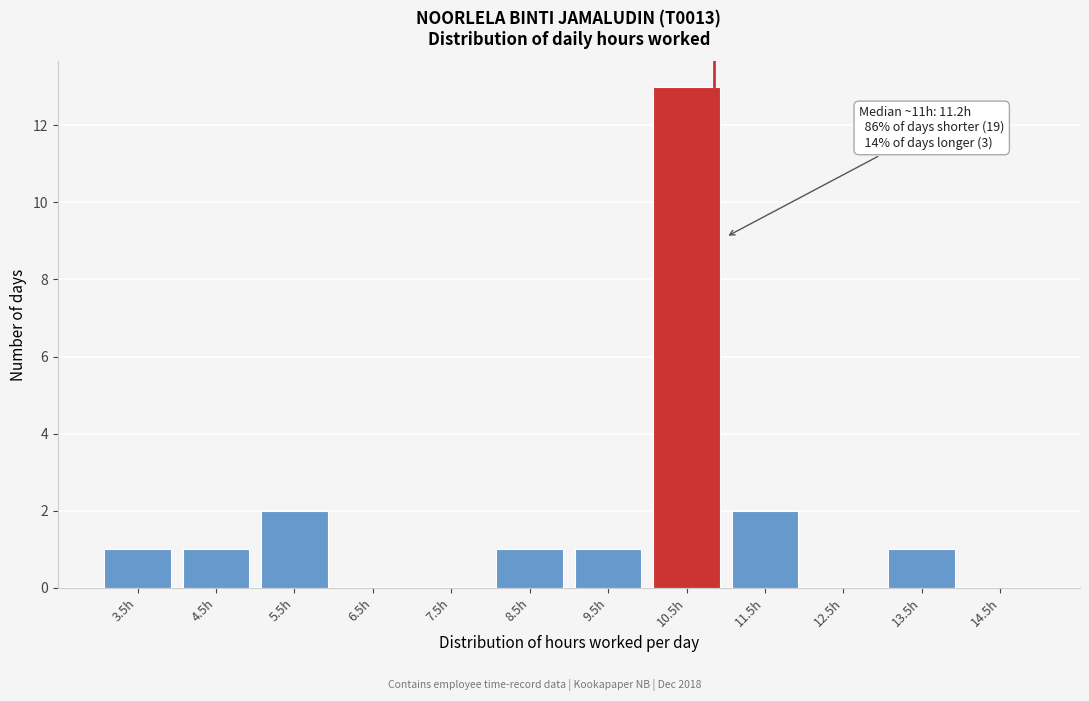

Reading left to right, list all the values displayed in this chart.

3.5h=1	4.5h=1	5.5h=2	6.5h=0	7.5h=0	8.5h=1	9.5h=1	10.5h=13	11.5h=2	12.5h=0	13.5h=1	14.5h=0